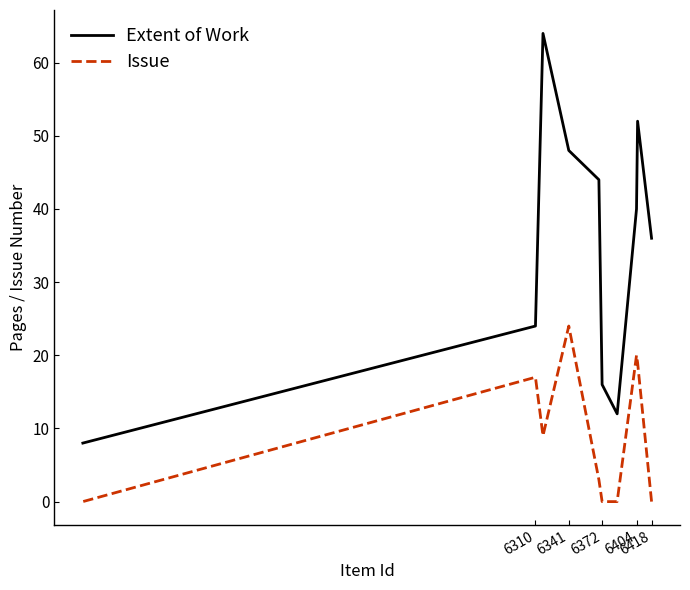

What is the difference between the second highest and second lowest values in the Issue series?

20